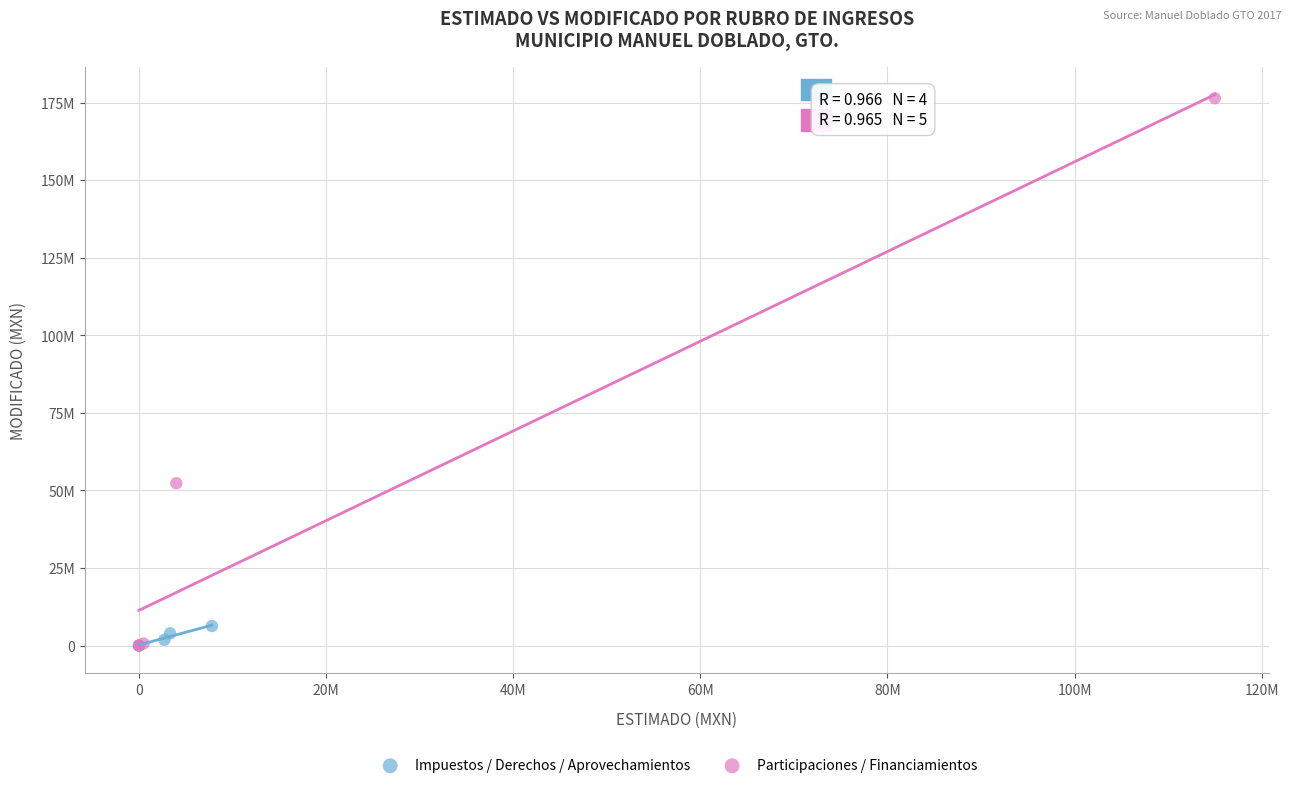

Which series contains the highest Y value?

Participaciones / Financiamientos